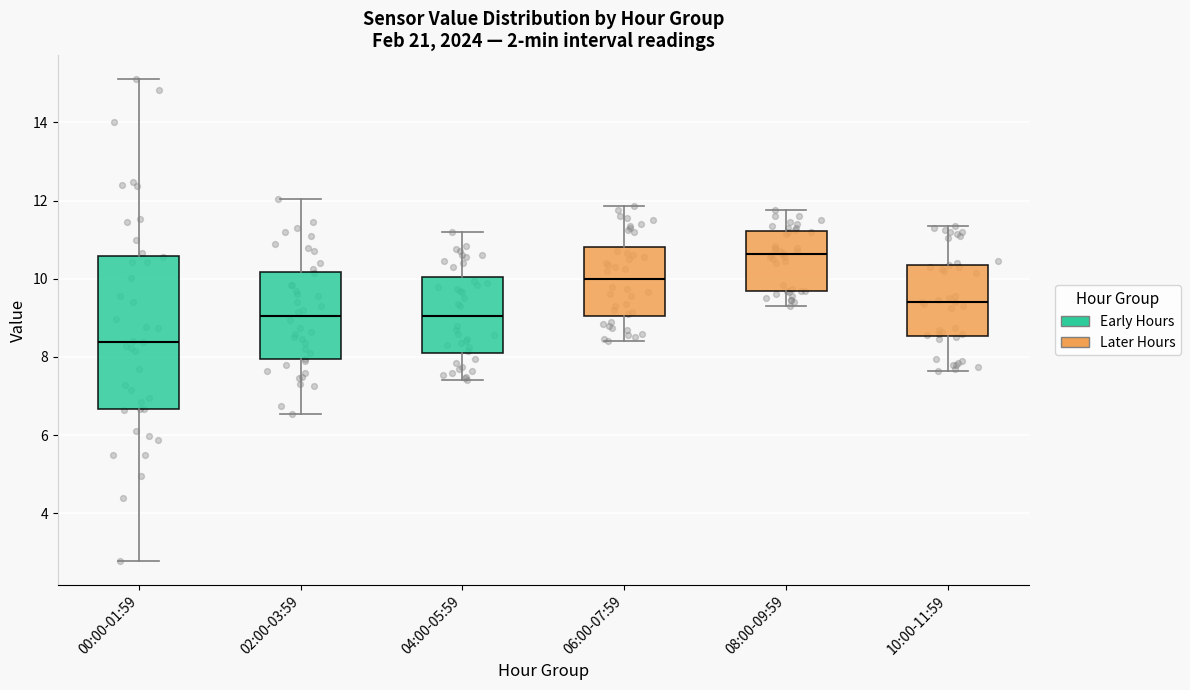

Comparing the boxes themselves (not the whiskers), which one is the tallest?

00:00-01:59